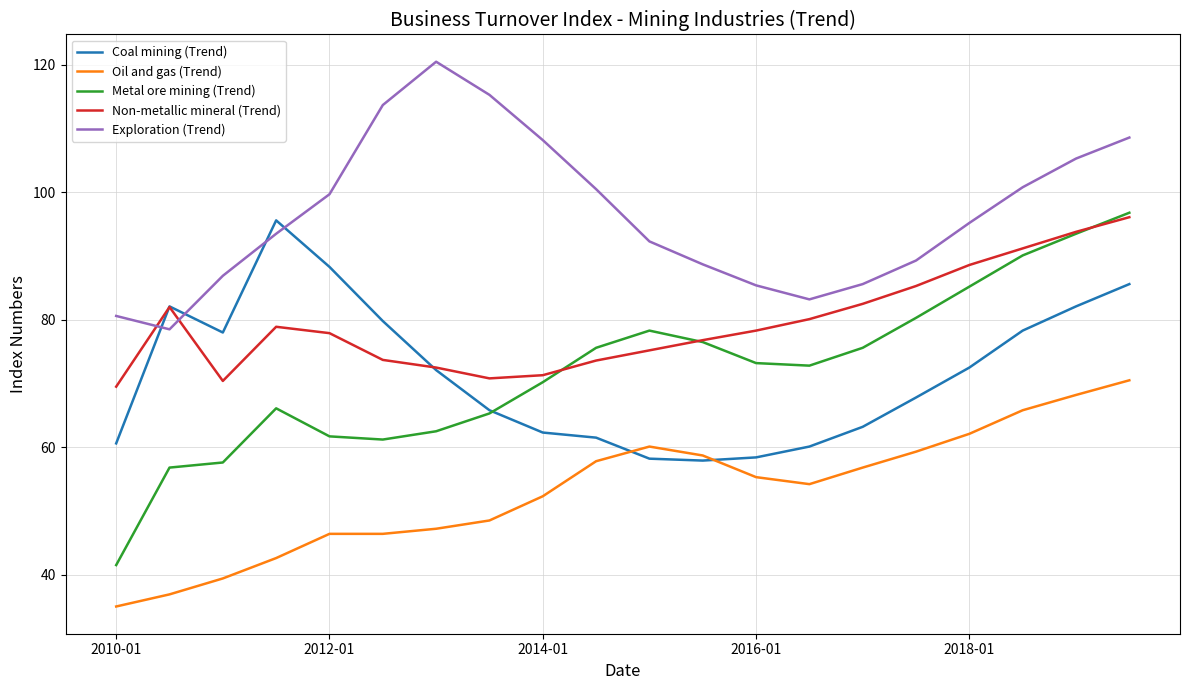

True or false: Non-metallic mineral (Trend) and Oil and gas (Trend) intersect in this chart.

False